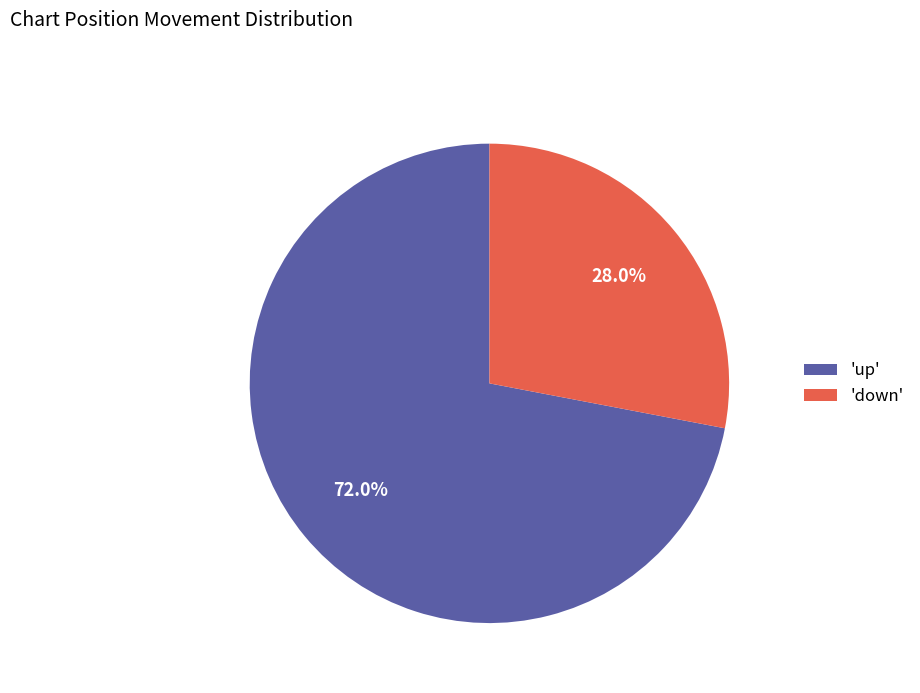

Which category accounts for the majority?

'up'